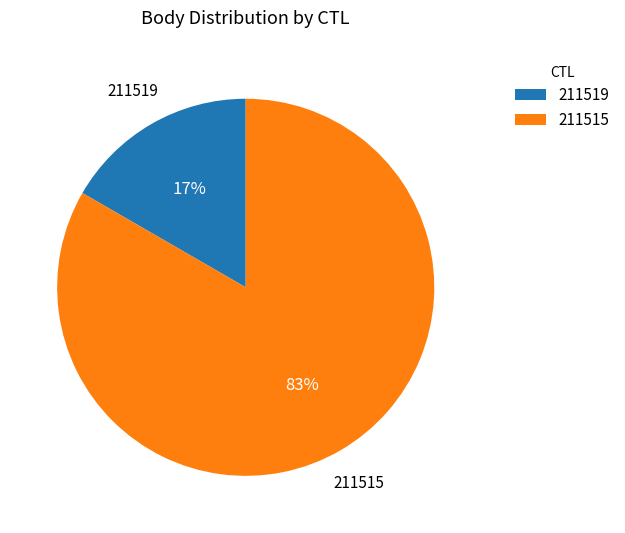

Which category has the biggest portion of the pie?

211515